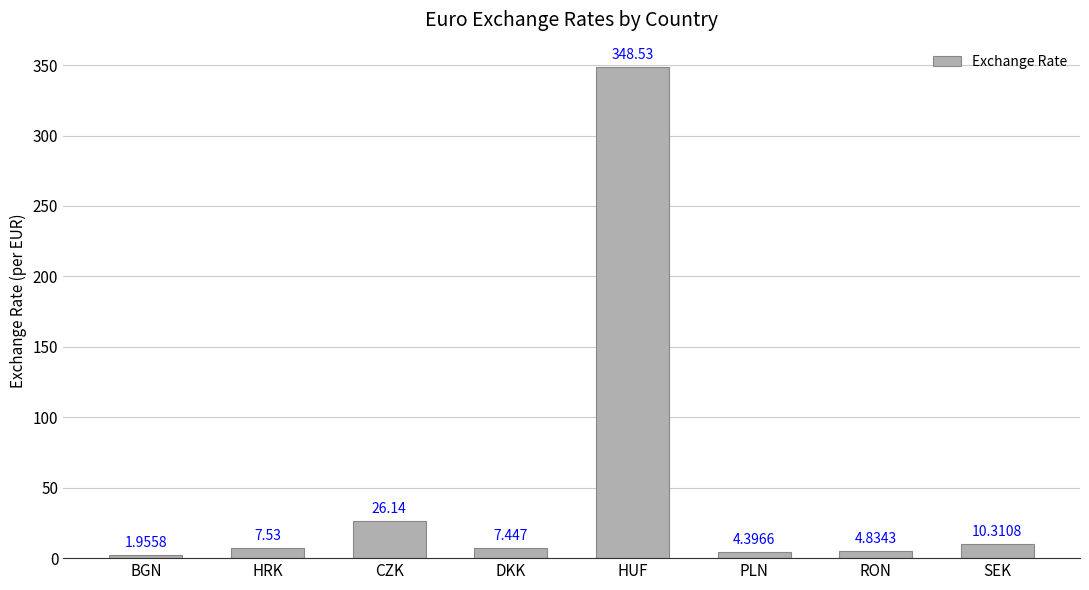

At which category does the chart reach its minimum across all series?

BGN